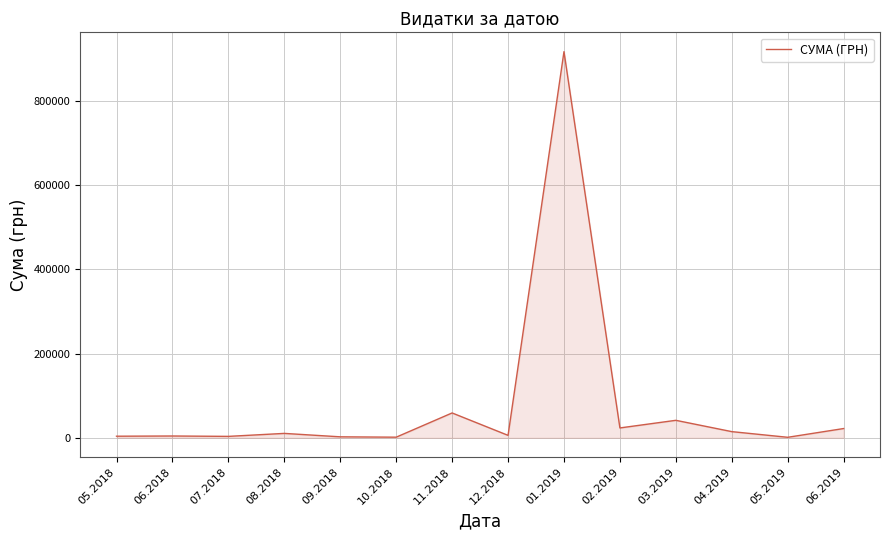

What is the maximum value shown in the chart?

916677.1